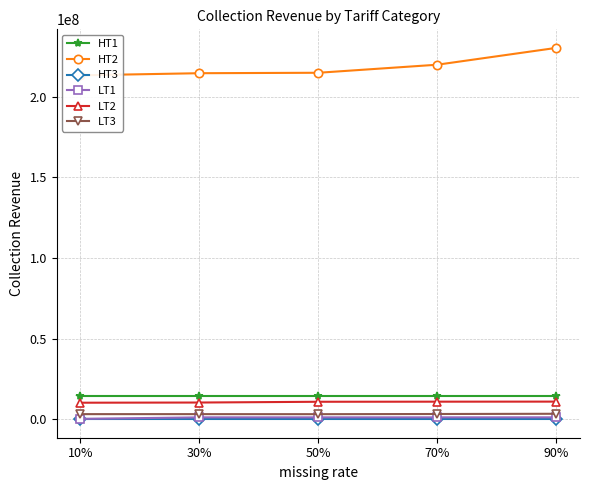

Which category has the lowest value in the LT1 series?

10%